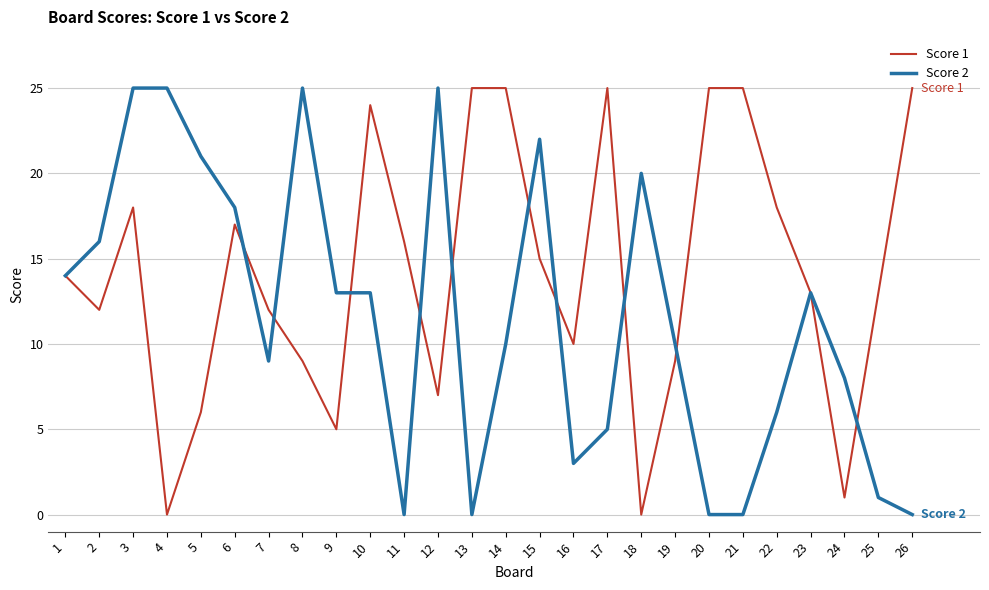

Rank the series at 8 from lowest to highest value.

Score 1, Score 2